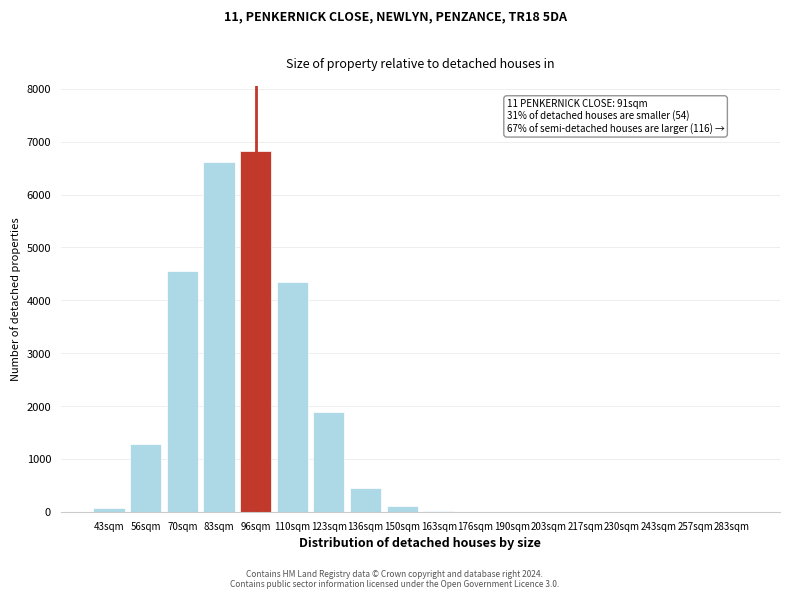

At which label is the value closest to 3415?

110sqm